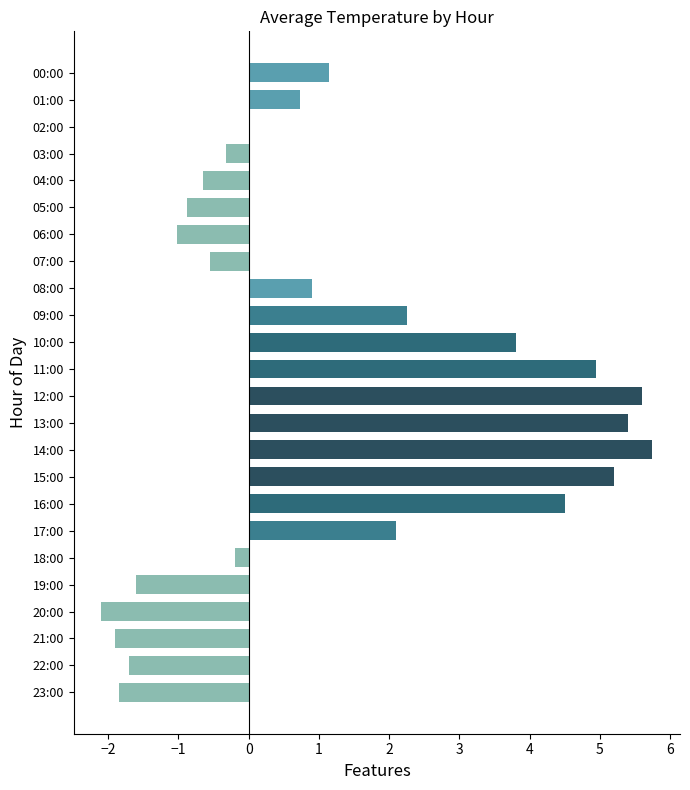

Are the bars grouped side by side (vs. stacked)?

No